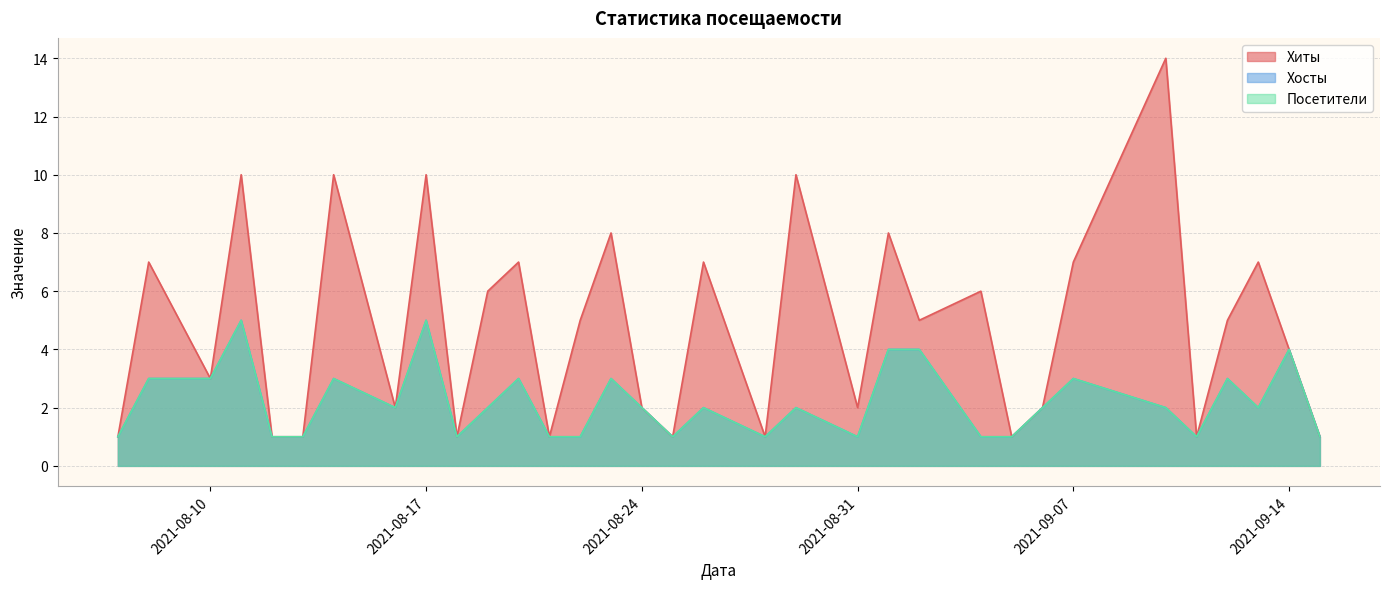

True or false: Хиты and Хосты cross at least once.

False